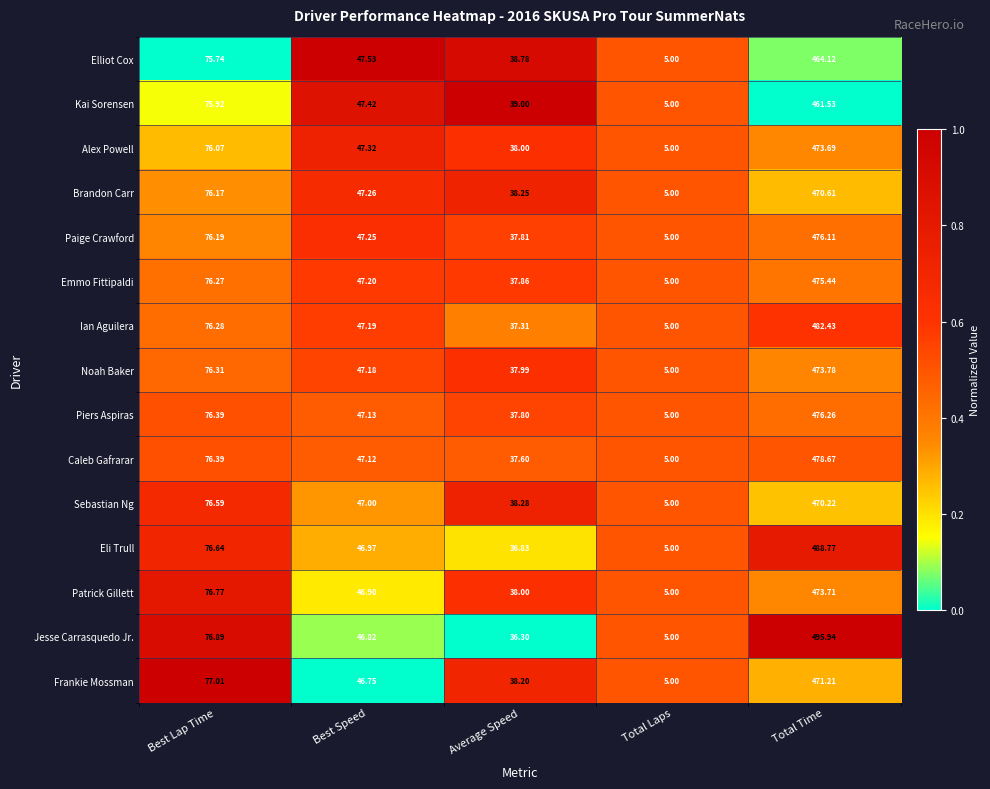

Which series has the widest spread of values?

Jesse Carrasquedo Jr.